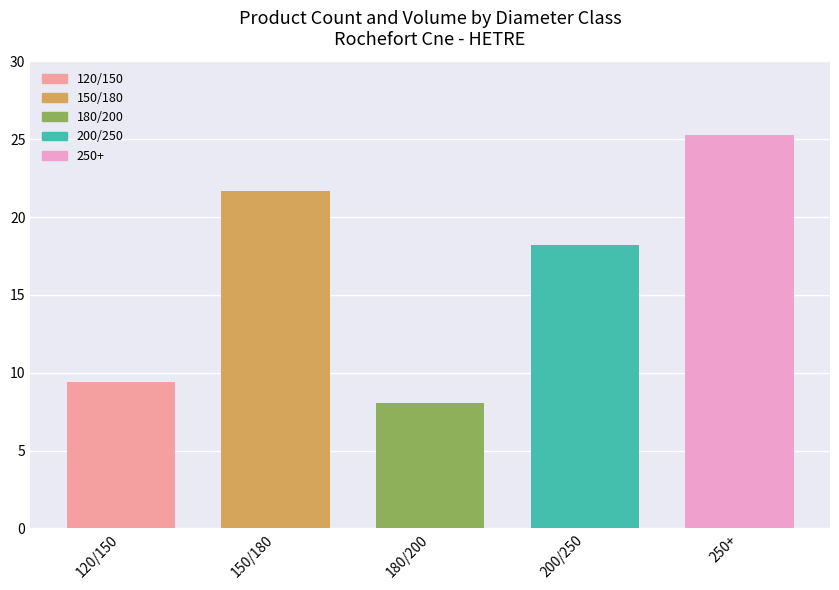

List the labels in order of value, smallest first.

180/200, 120/150, 200/250, 150/180, 250+